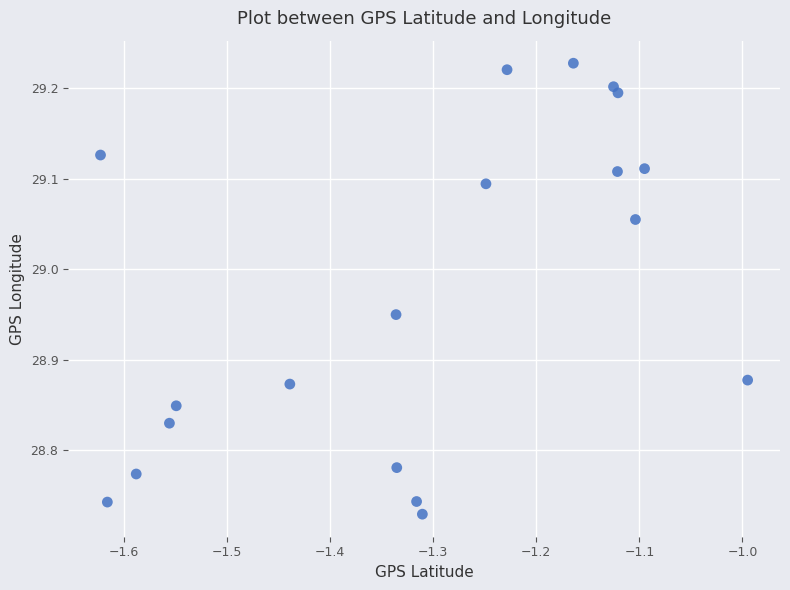

What is the range of Y values (max minus min)?

0.5